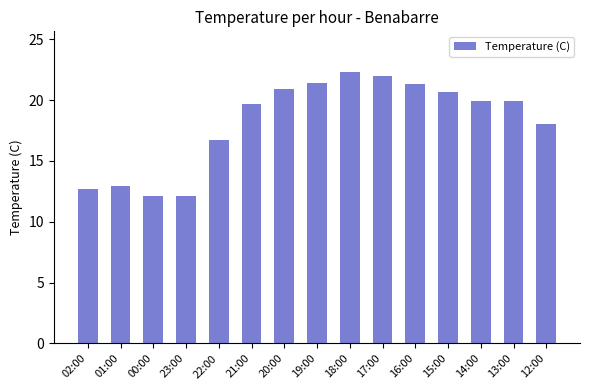

How many data points are above 19?

9